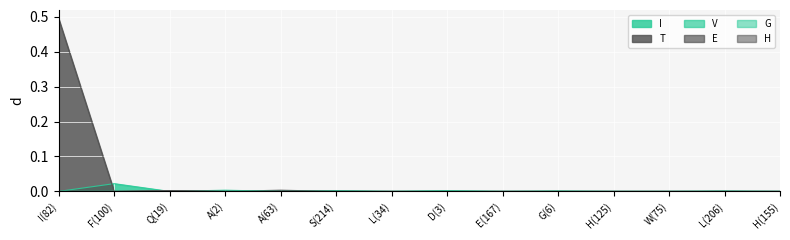

At which label is H closest to 0?

I(82)